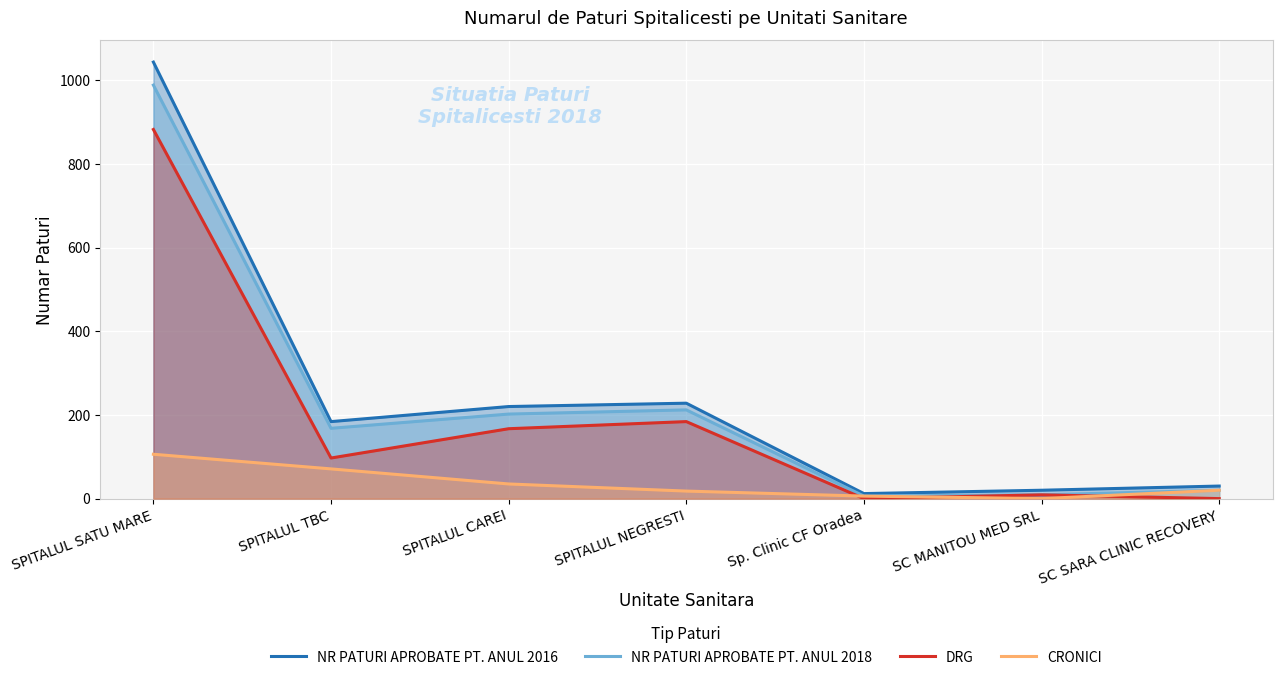

True or false: CRONICI and NR PATURI APROBATE PT. ANUL 2018 intersect in this chart.

False